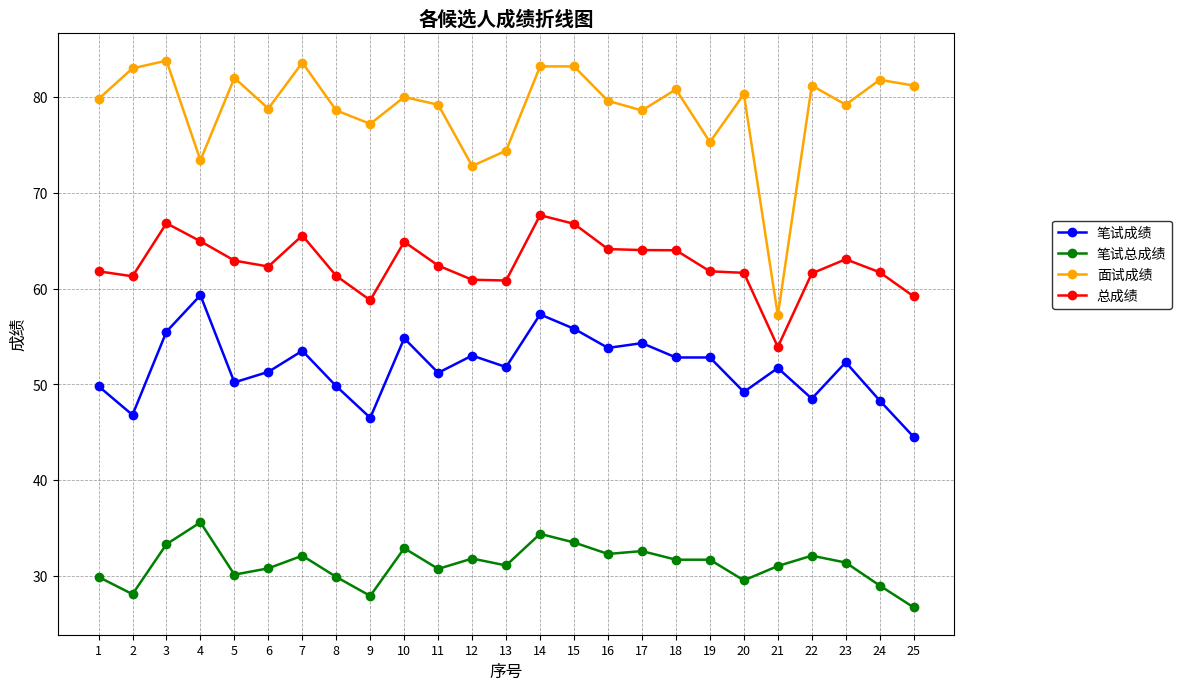

True or false: 笔试成绩 and 面试成绩 intersect in this chart.

False